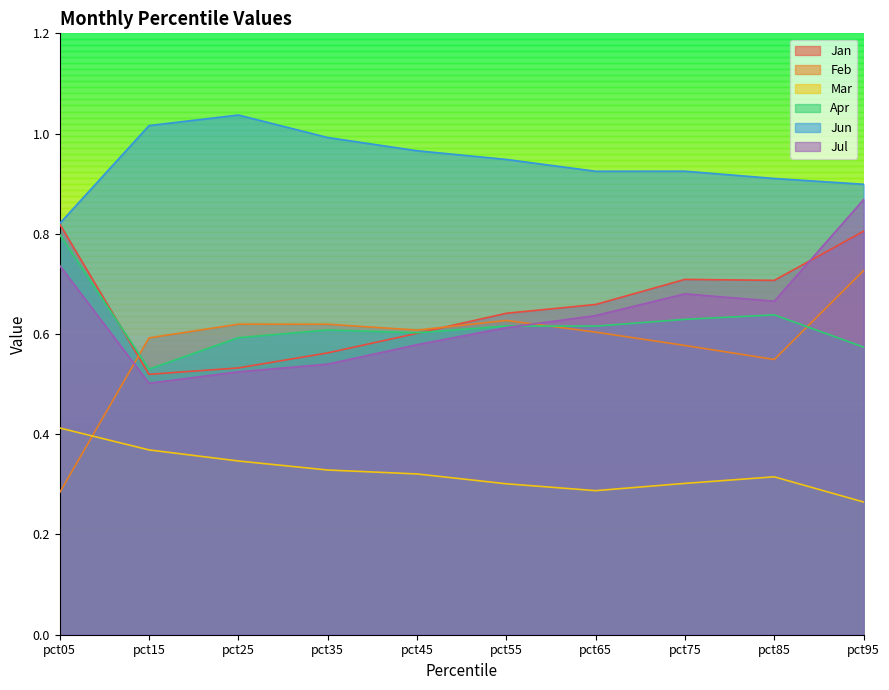

At which category does Apr reach its first local peak?

pct35